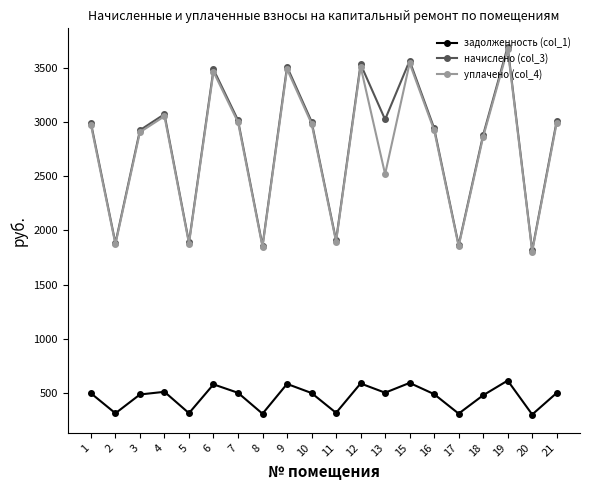

How many data points in начислено (col_3) are less than 3004?

10